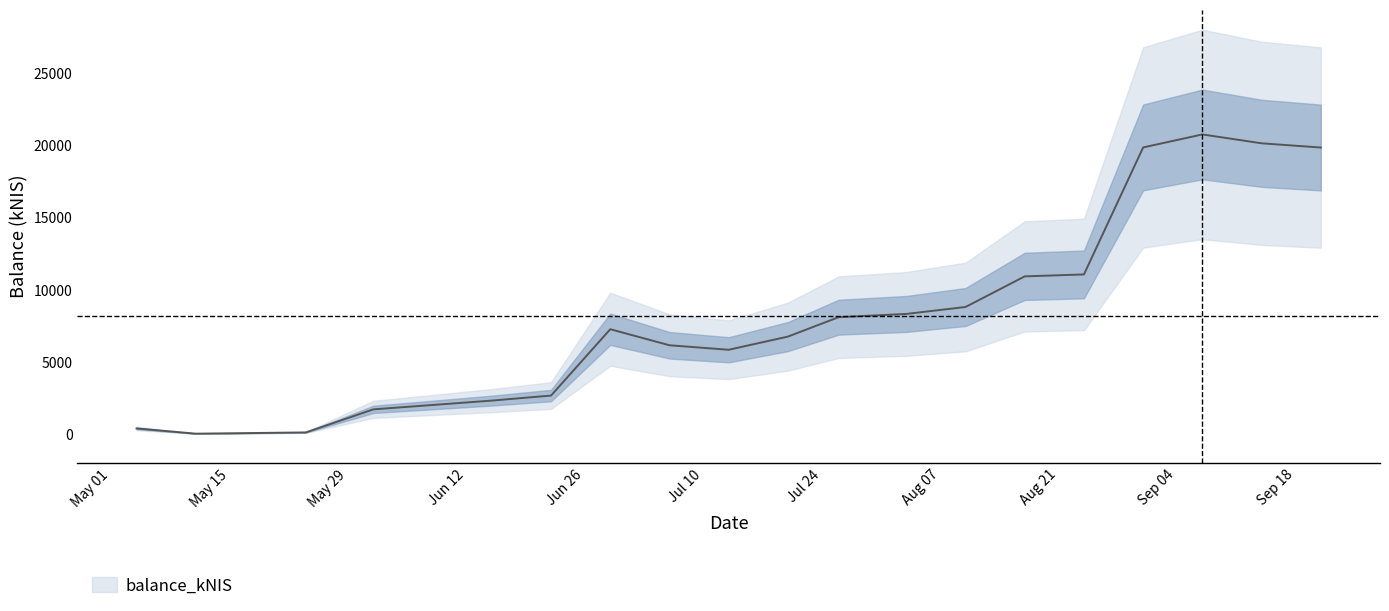

The value at 2023-08-17 is 14972.1. True or false?

False